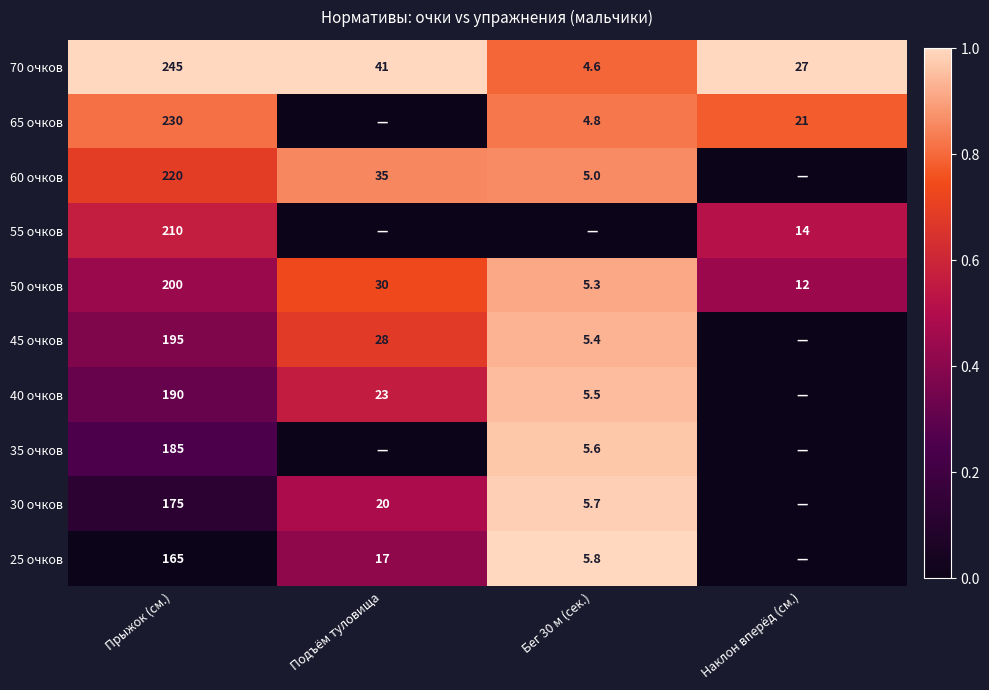

What is the difference between the 30 очков values at Бег 30 м (сек.) and Подъём туловища?

14.3